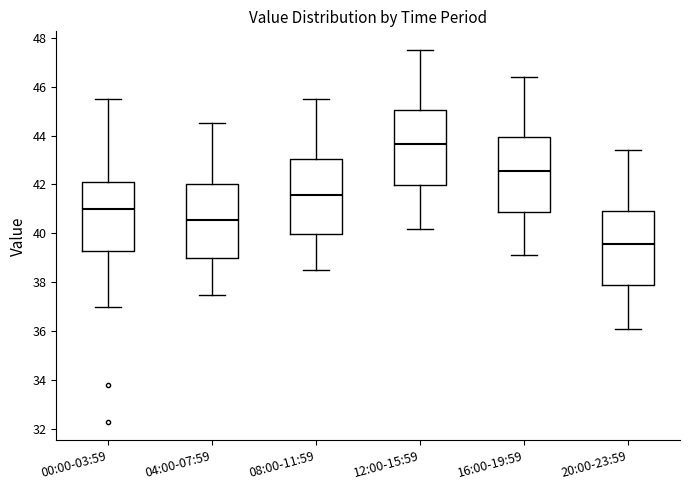

Reading left to right, read every box against the y-axis: the position of its median line, the range the box covers, and the ends of its whiskers. The values are not printed on the chart, so give them approximately, as read against the axis.

00:00-03:59: median 41.0, box 39.2 to 42.2, whiskers 37.0 to 45.6
04:00-07:59: median 40.6, box 39.0 to 42.0, whiskers 37.6 to 44.6
08:00-11:59: median 41.6, box 40.0 to 43.0, whiskers 38.6 to 45.6
12:00-15:59: median 43.6, box 42.0 to 45.0, whiskers 40.2 to 47.6
16:00-19:59: median 42.6, box 40.8 to 44.0, whiskers 39.2 to 46.4
20:00-23:59: median 39.6, box 37.8 to 41.0, whiskers 36.2 to 43.4